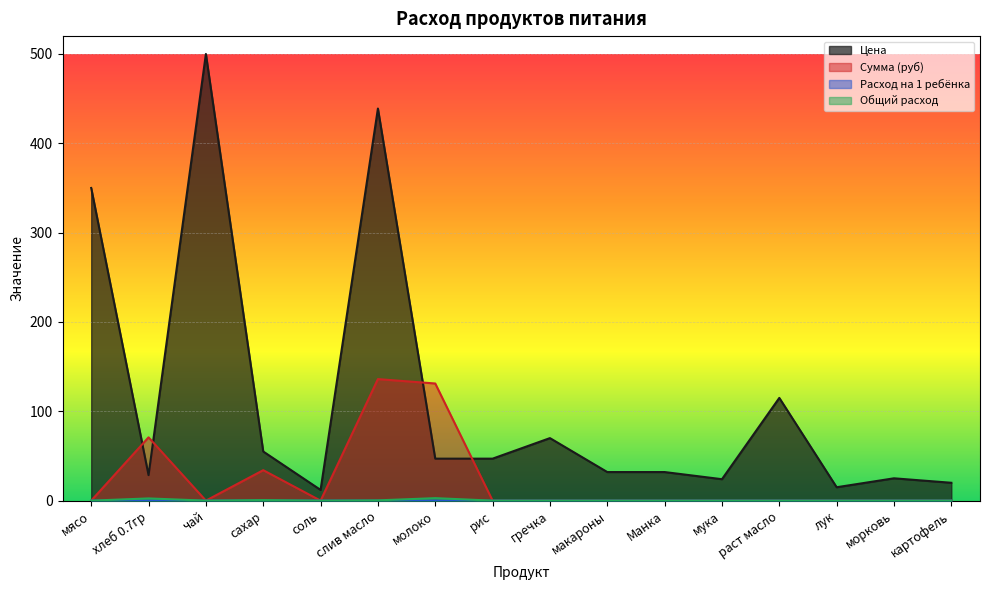

At which category does Цена reach its first local valley?

хлеб 0.7гр